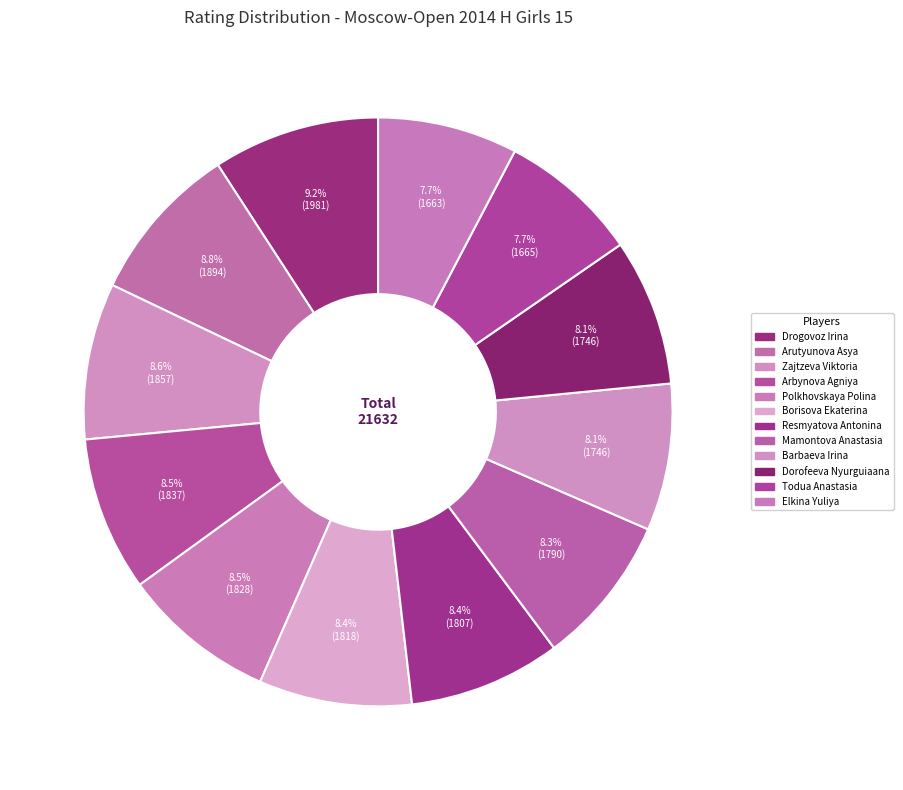

Which slice is the largest?

Drogovoz Irina